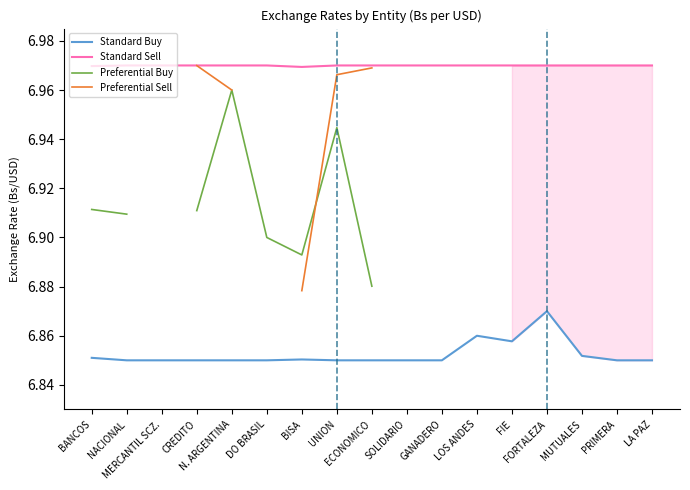

Where is the first local maximum for Standard Sell?

MERCANTIL SCZ.